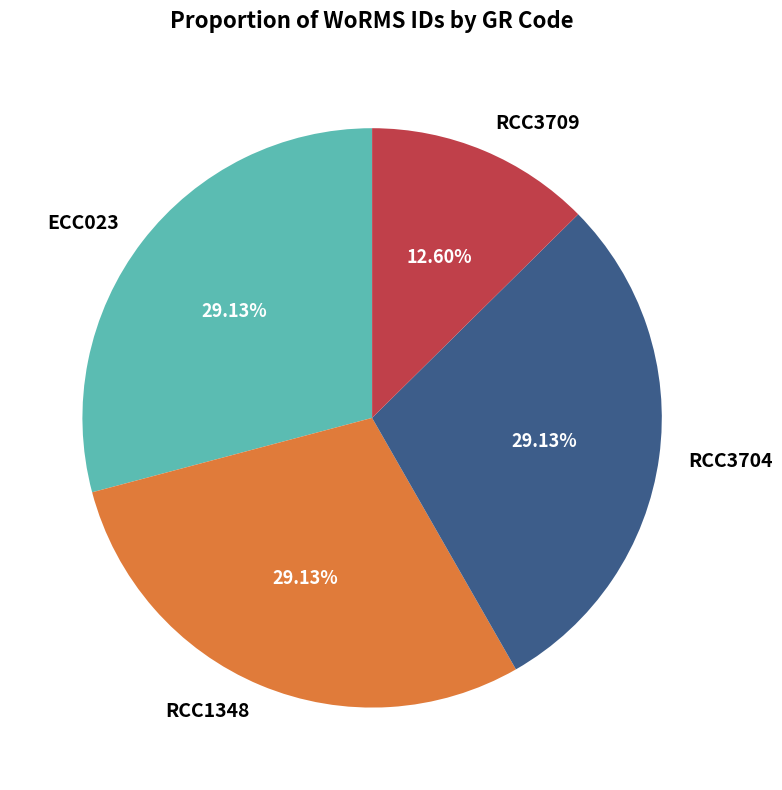

How many slices are in this pie chart?

4